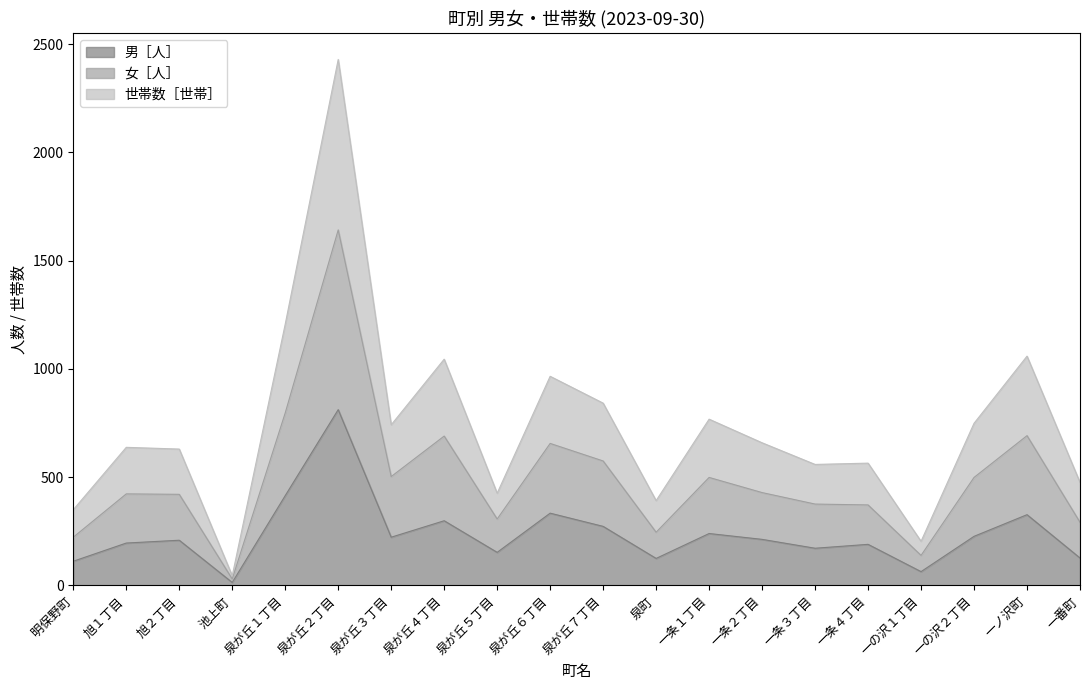

What is the greatest value displayed?

2429